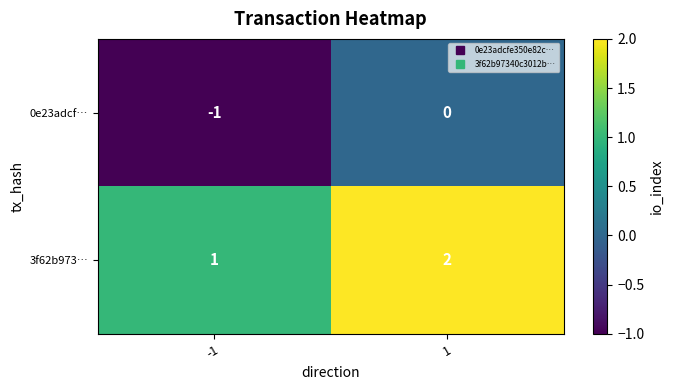

Is it true that 3f62b973… equals 0 at 1?

False